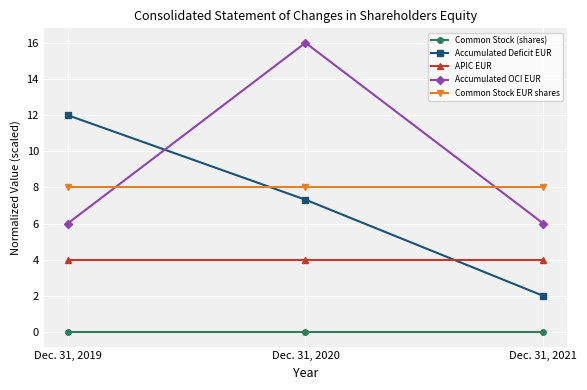

Reading left to right, extract all data points from this chart.

Common Stock (shares): 0.0	0.0	0.0
Accumulated Deficit EUR: 12.0	7.3	2.0
APIC EUR: 4.0	4.0	4.0
Accumulated OCI EUR: 6.0	16.0	6.0
Common Stock EUR shares: 8.0	8.0	8.0